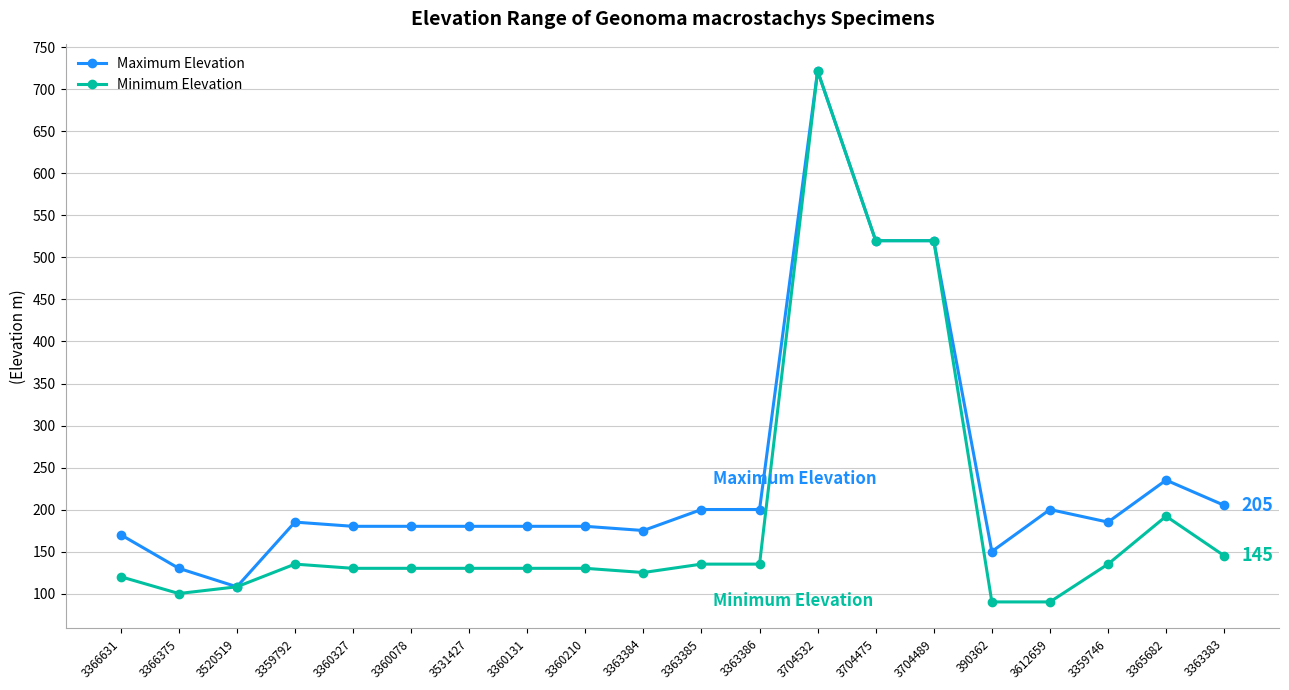

List the series in order of their overall mean, highest first.

Maximum Elevation, Minimum Elevation